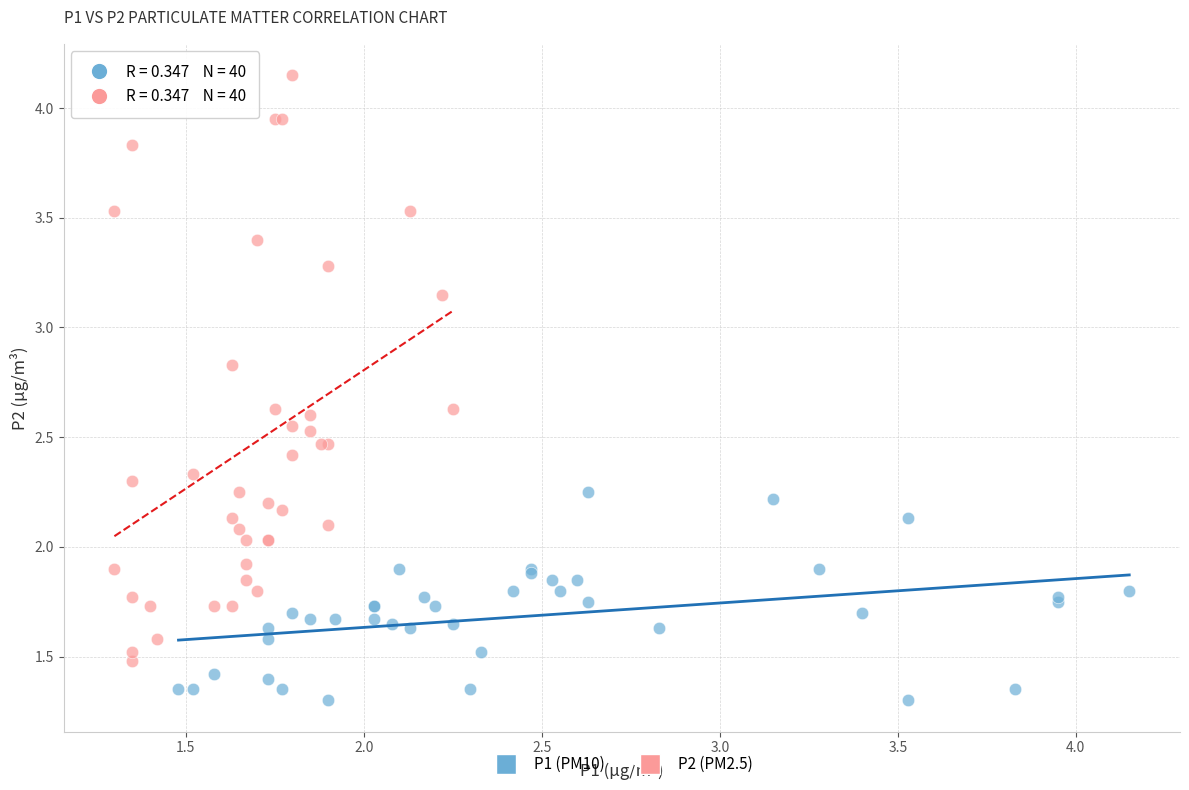

Which series contains the highest Y value?

P2 (PM2.5)